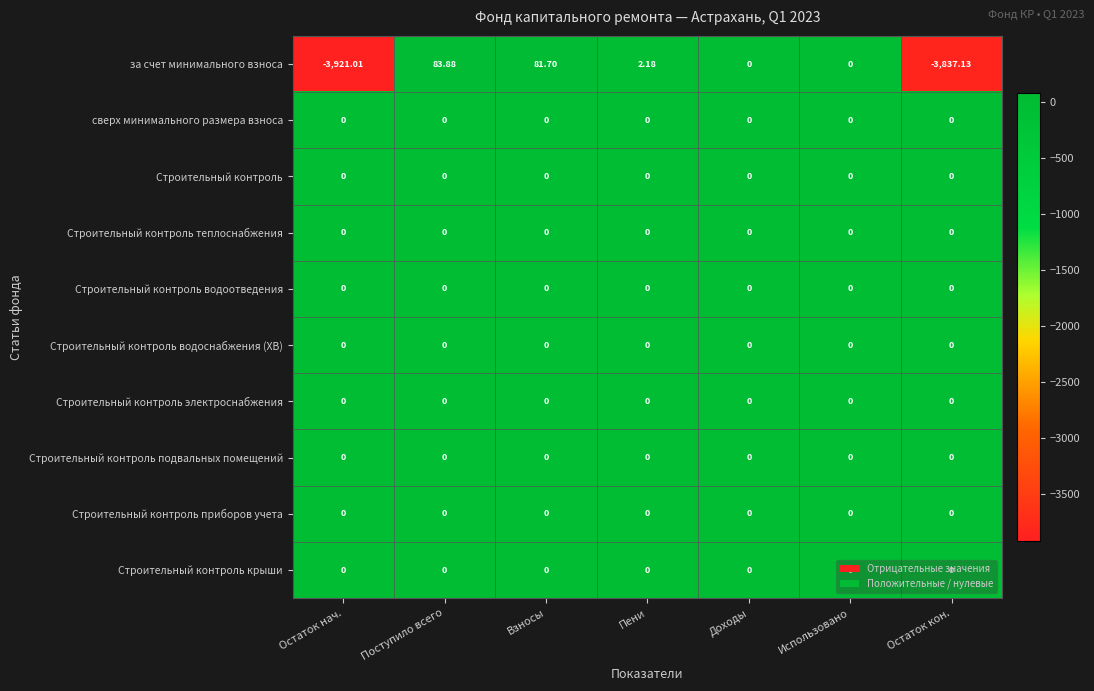

At which category is the sum across all series the highest?

Поступило всего